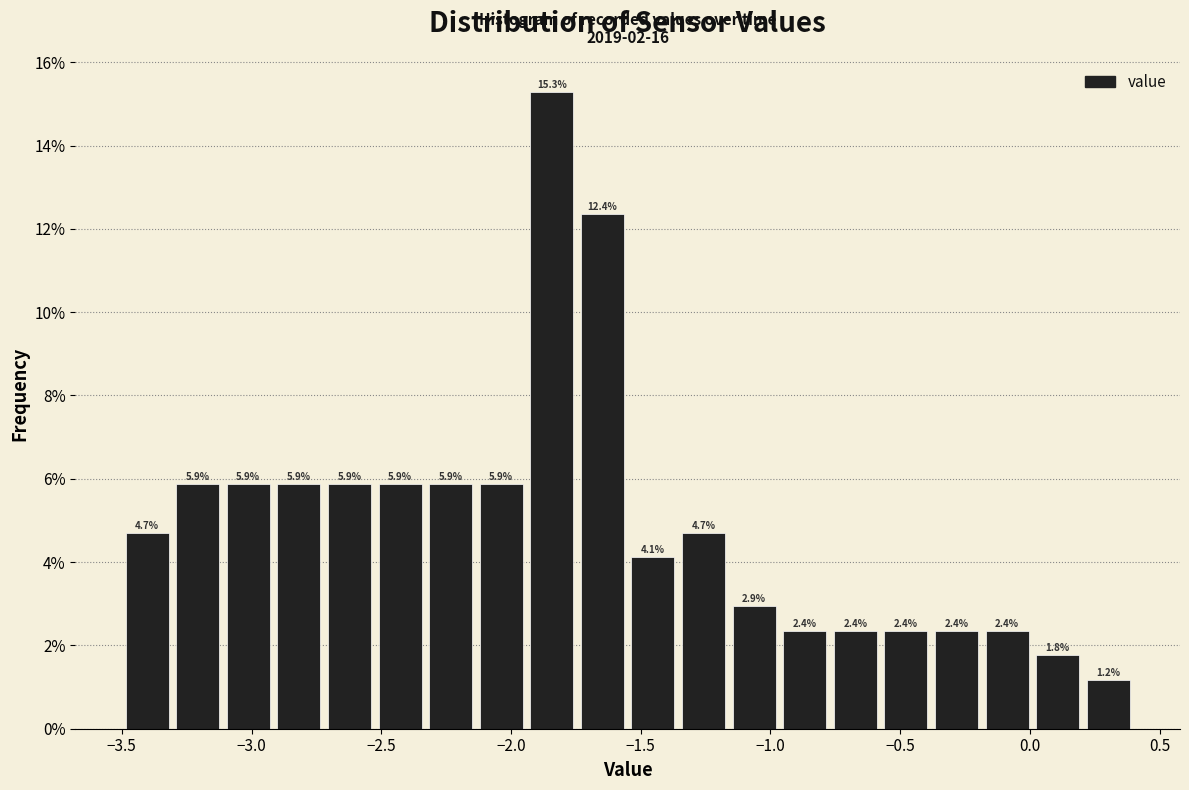

Read against the x-axis, roughly where is the centre of the tallest bar?

-1.85